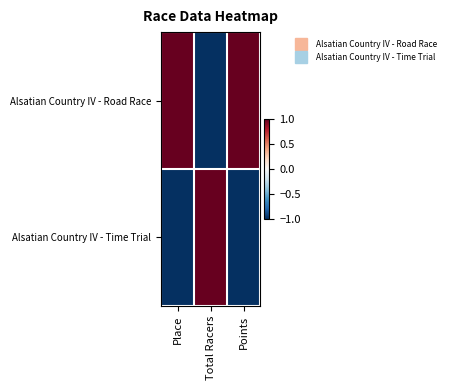

Rank the series at Points from lowest to highest value.

Alsatian Country IV - Time Trial, Alsatian Country IV - Road Race